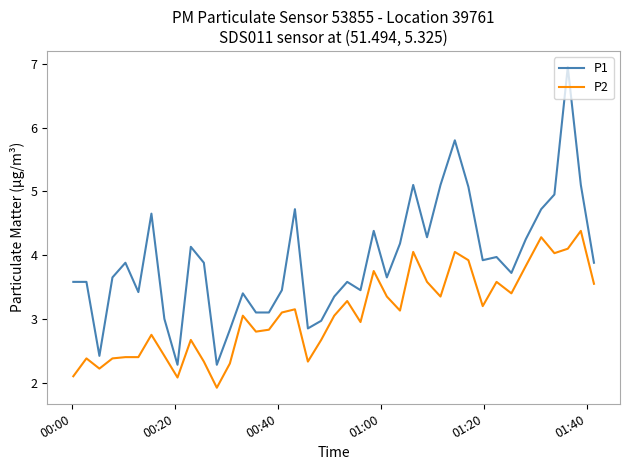

Which series has the widest spread of values?

P1